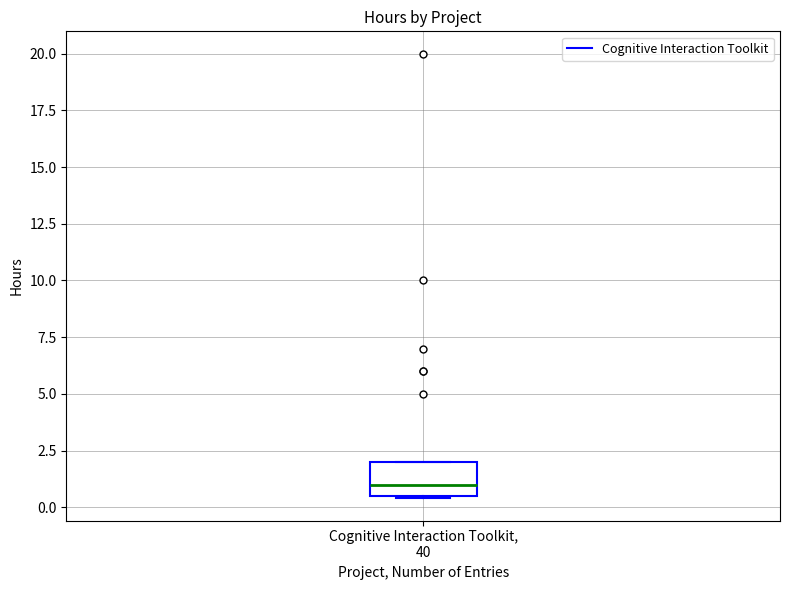

Where is the upper edge of the box for Cognitive Interaction Toolkit, 40 on the y-axis? The values are not printed on the chart, so give them approximately, as read against the axis.

2.0